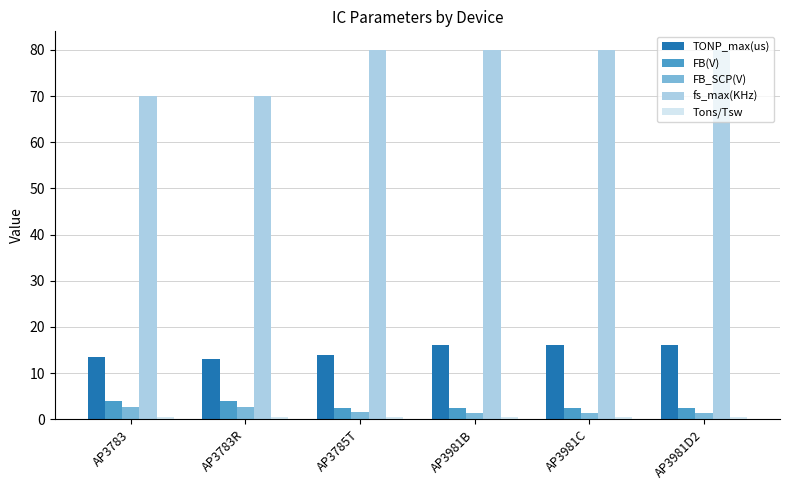

What is the spread (max minus min) of values at AP3981B?

79.5